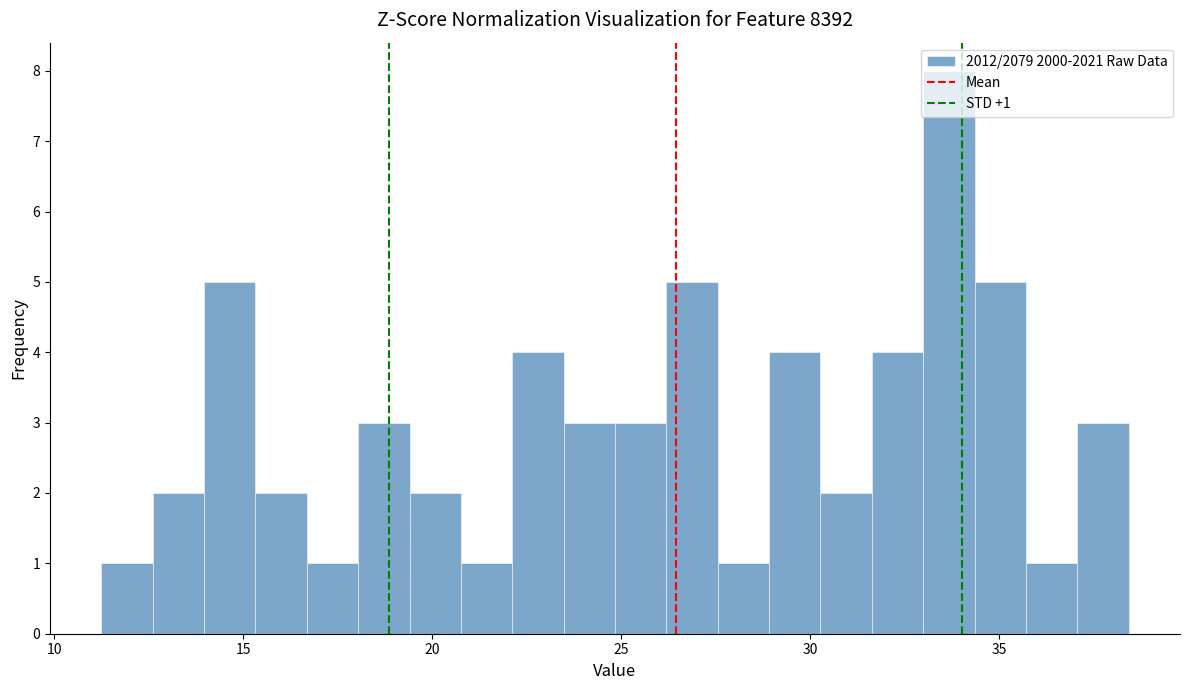

Read against the x-axis, roughly where is the centre of the tallest bar?

33.5